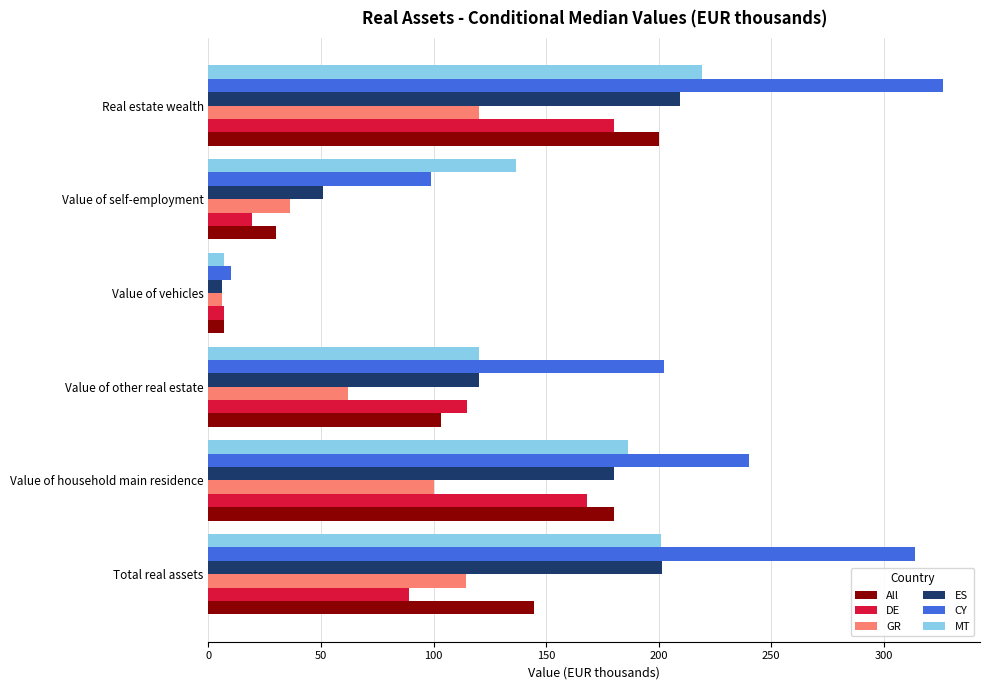

What is the difference between the maximum and second lowest values in the MT series?

99.0